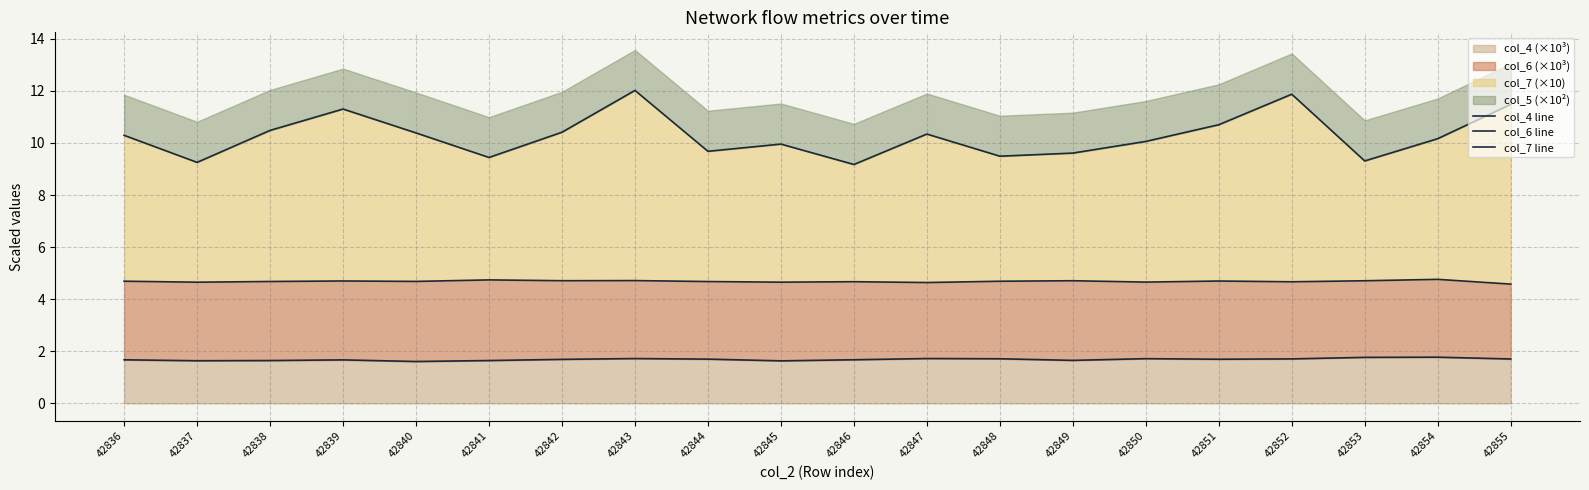

At which category does the chart reach its peak across all series?

42843